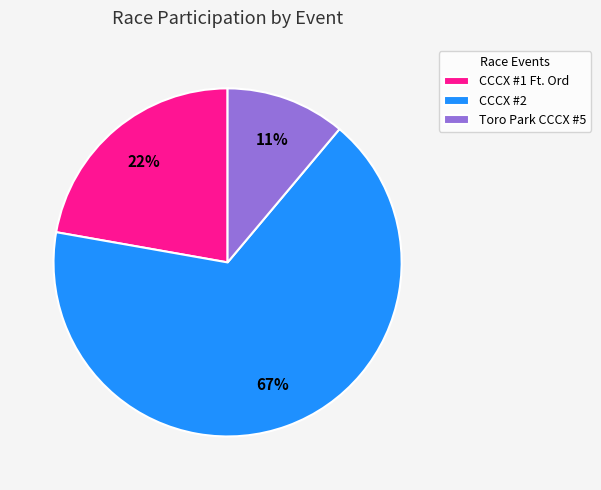

How many slices are in this pie chart?

3